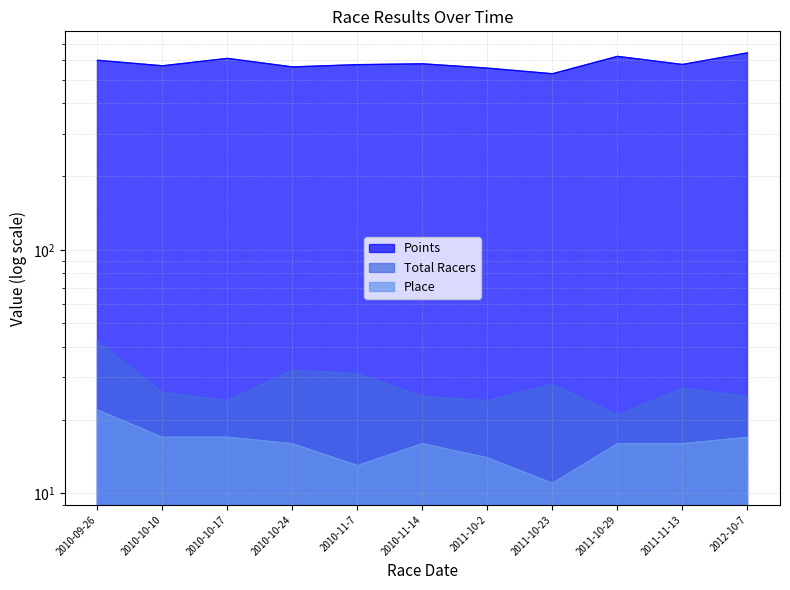

How many series are shown in this chart?

3